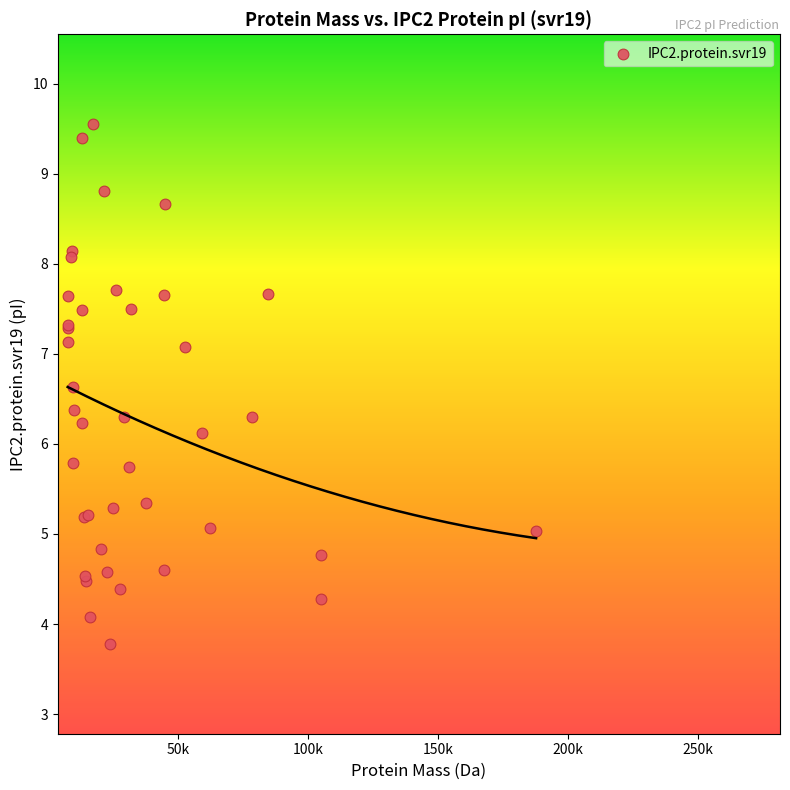

What Y value in the scatter plot is closest to 6?

6.1